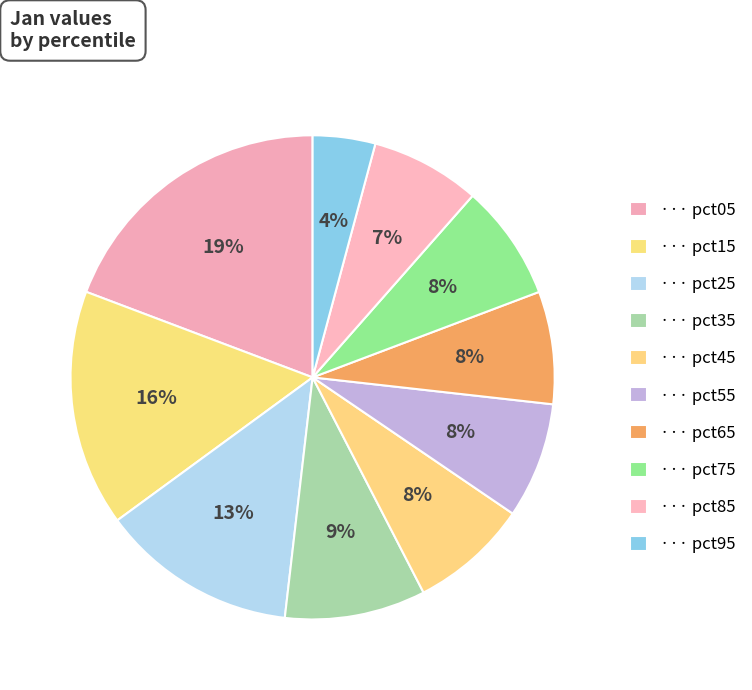

Count the number of slices in the pie.

10